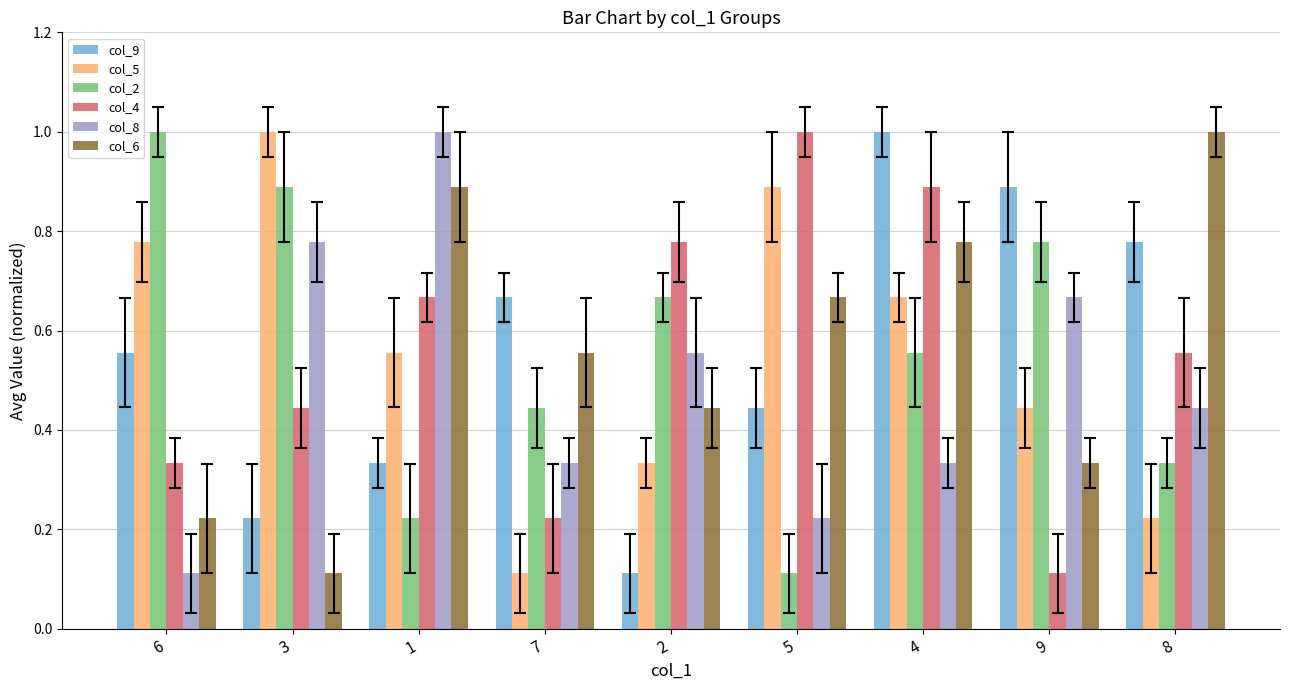

How many bars are there in each group?

6